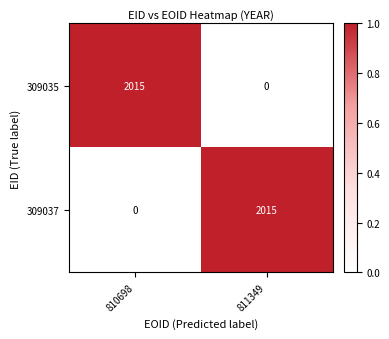

Read the 309037 value at 811349, to the nearest 10.

2020